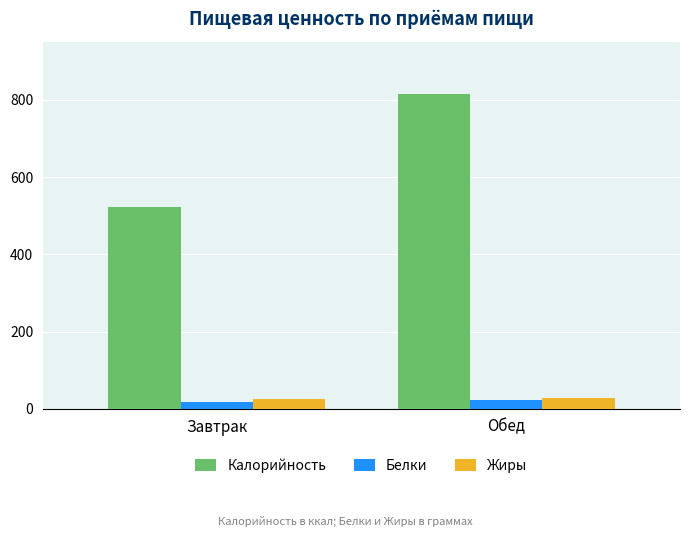

What position from the left is Завтрак?

1